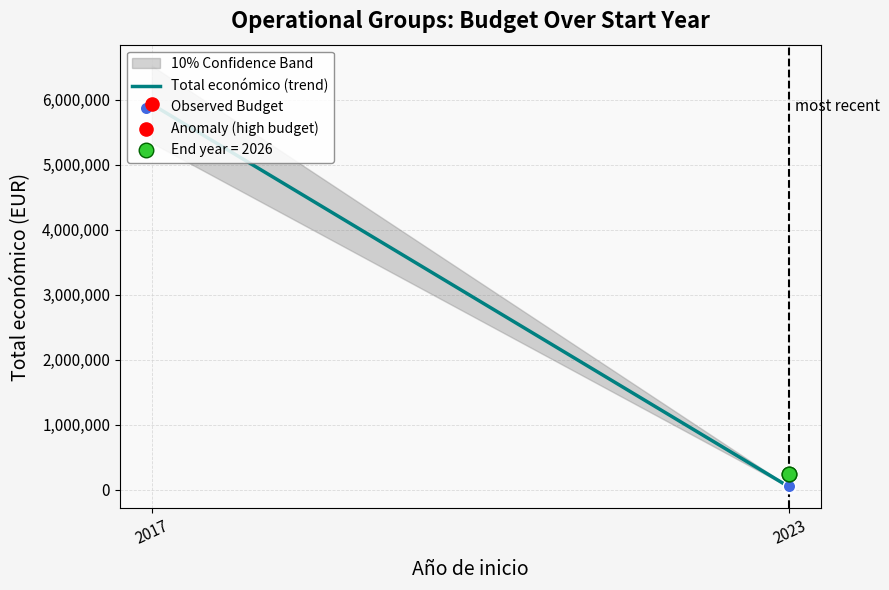

Which series reaches the minimum Y coordinate?

Total económico (trend)